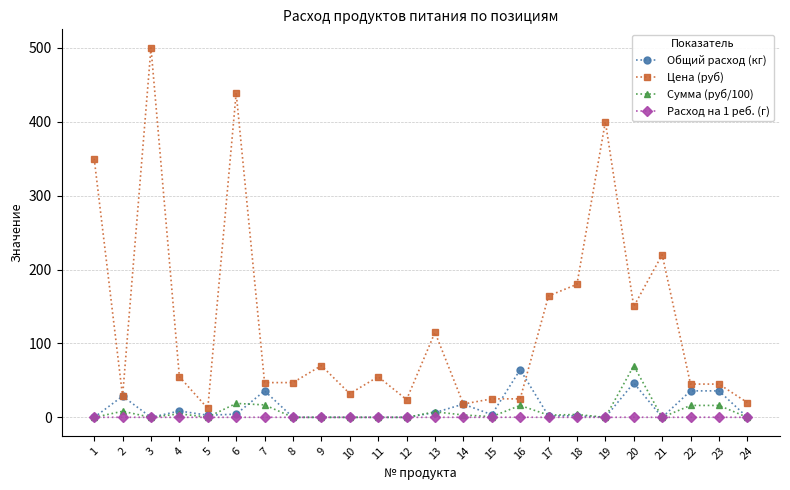

True or false: Цена (руб) and Расход на 1 реб. (г) cross at least once.

False